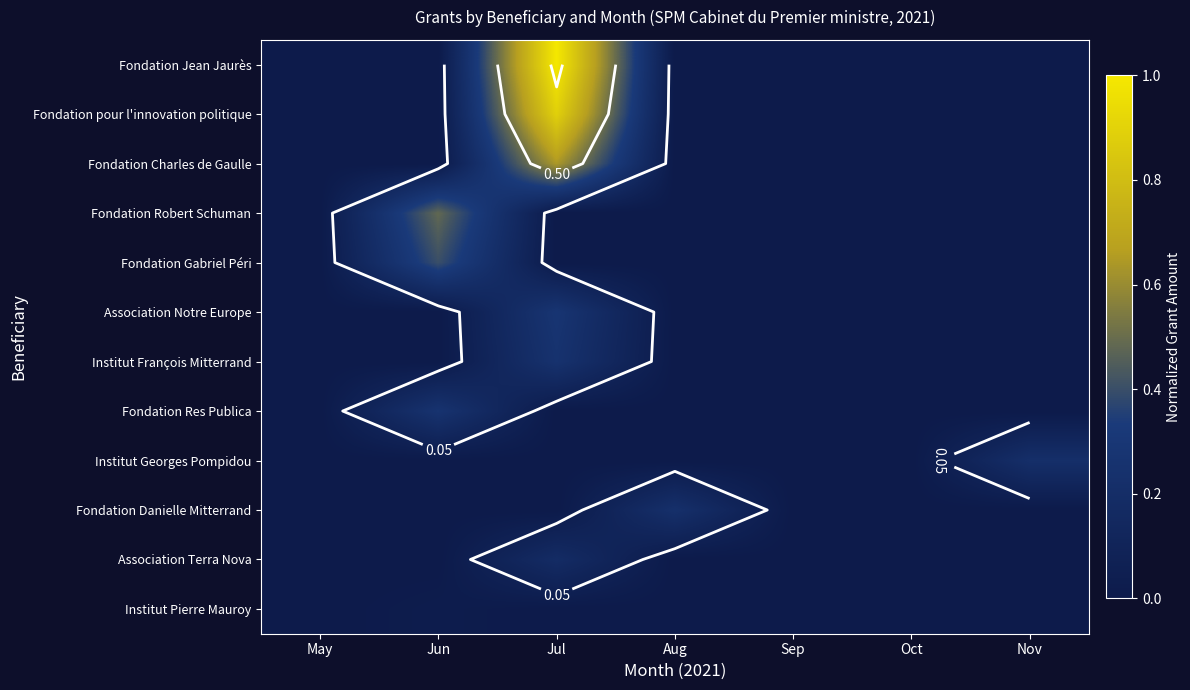

How many distinct data groups are displayed?

12